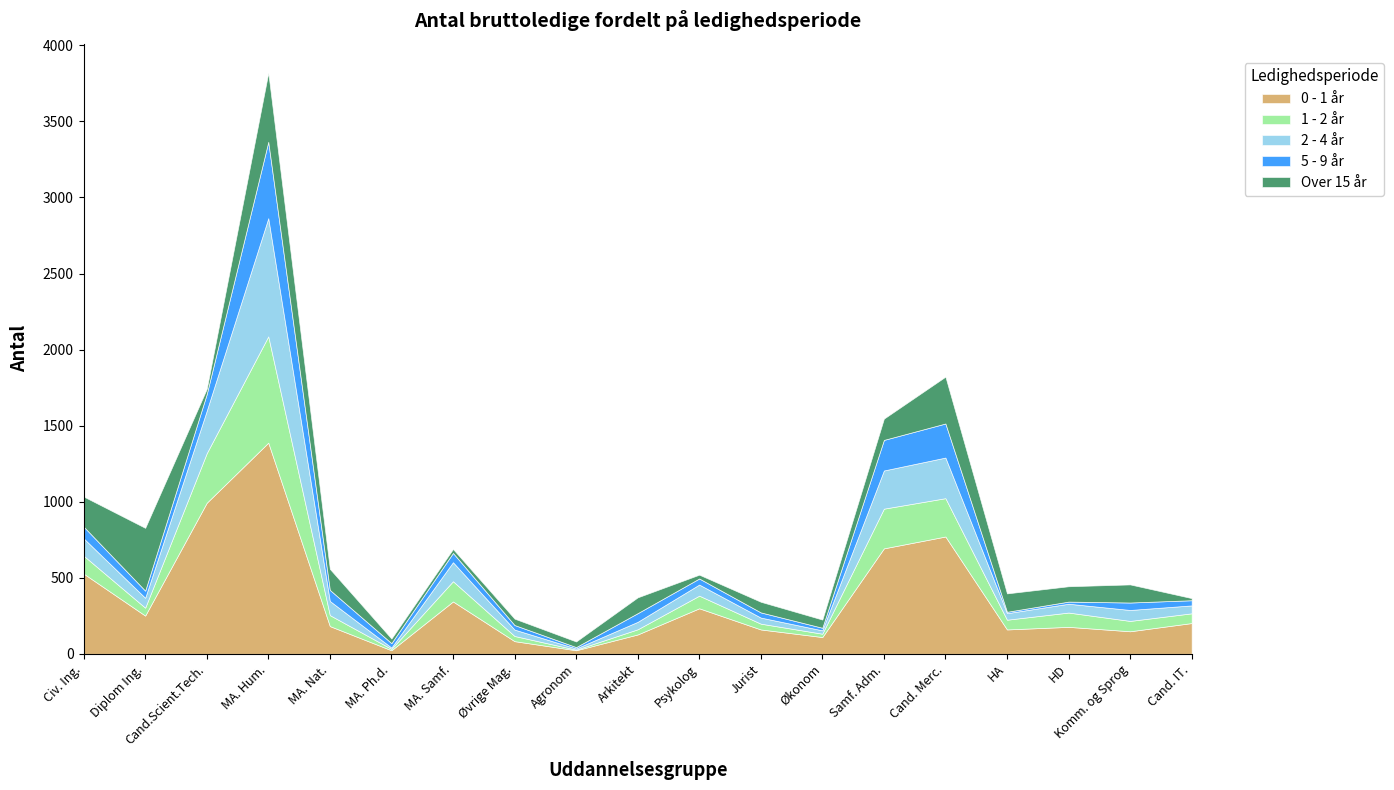

Reading left to right, what are all the values shown in this chart?

0 - 1 år: 527	251	993	1388	182	23	344	83	23	127	299	160	110	693	771	160	177	148	202
1 - 2 år: 118	52	326	699	72	9	133	34	4	34	83	38	22	261	252	64	94	68	64
2 - 4 år: 114	65	279	777	93	9	125	42	8	49	73	40	22	251	267	43	58	72	52
5 - 9 år: 77	47	110	502	73	29	61	30	9	57	40	34	17	201	224	9	14	49	34
Over 15 år: 198	413	34	454	138	30	26	42	37	104	25	70	54	140	308	121	101	119	14